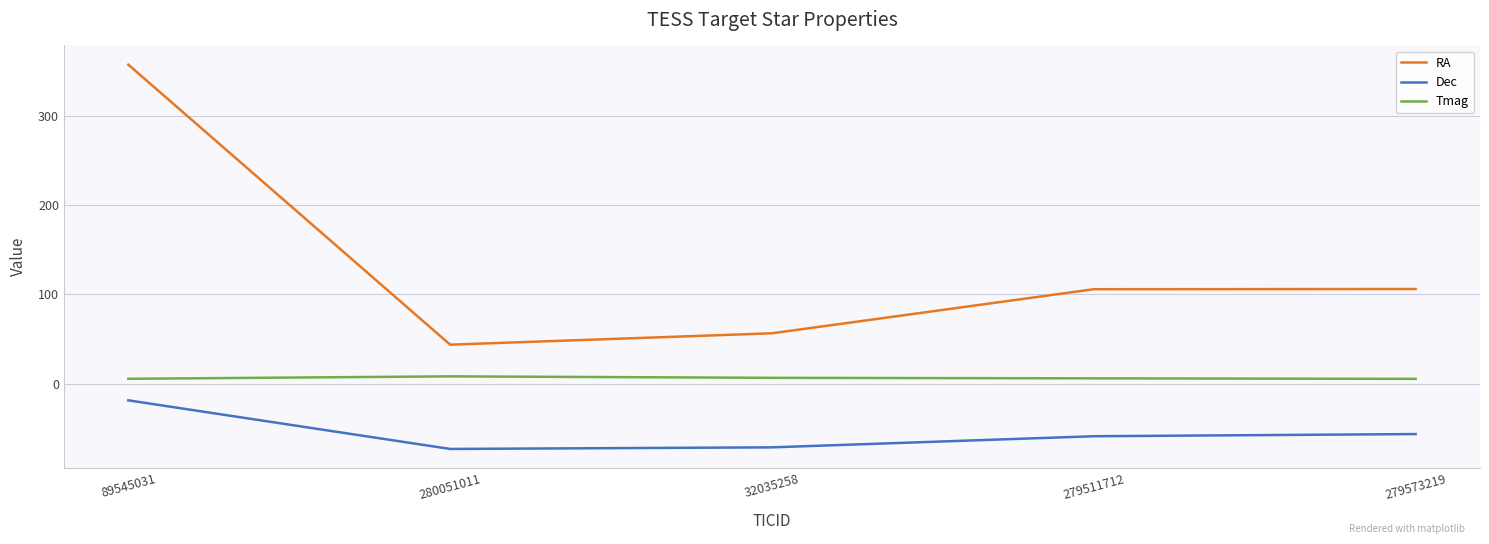

At which category is the sum across all series the highest?

89545031